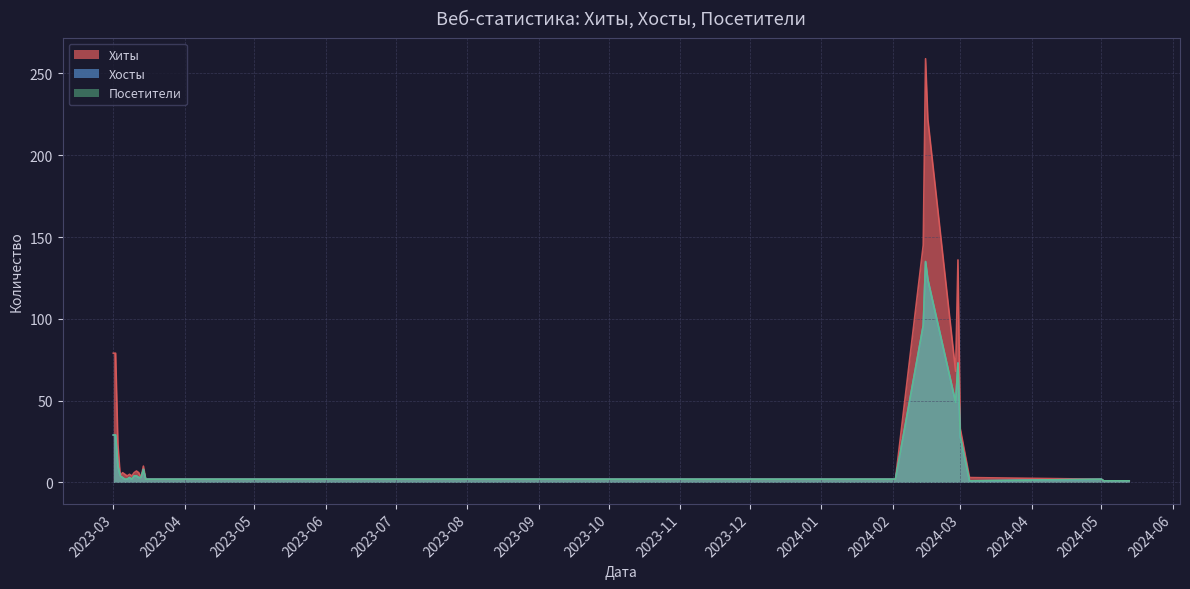

Does the chart display data point markers on the line(s)?

No